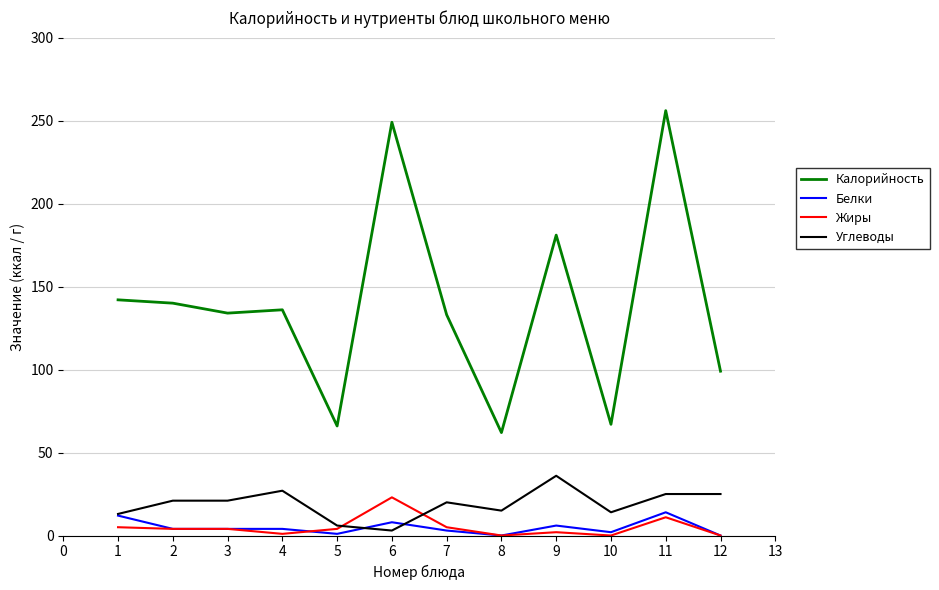

What is the spread (max minus min) of values at 3?

130